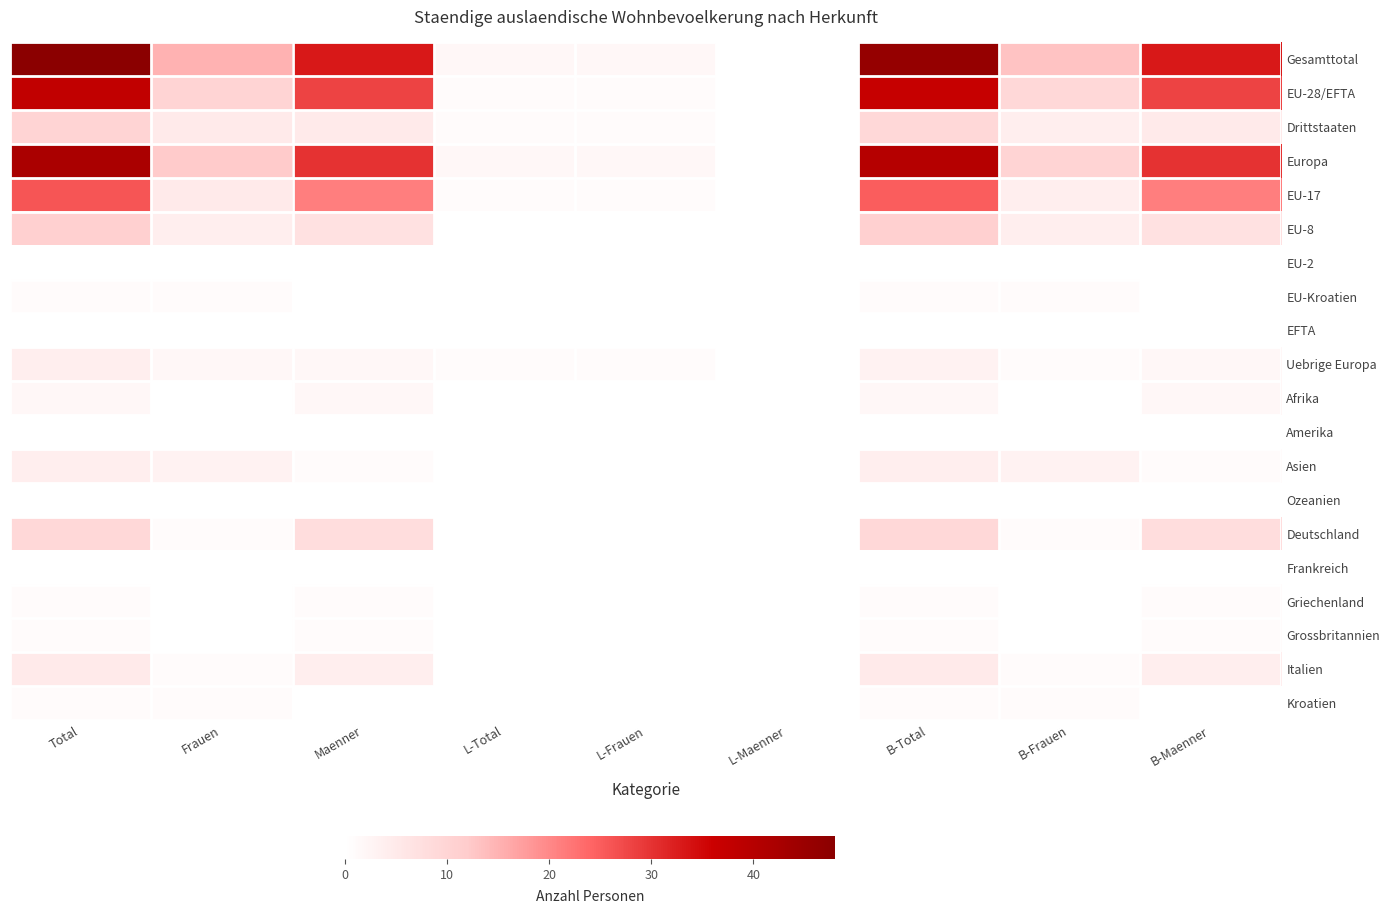

At how many categories does at least one series exceed 5?

6